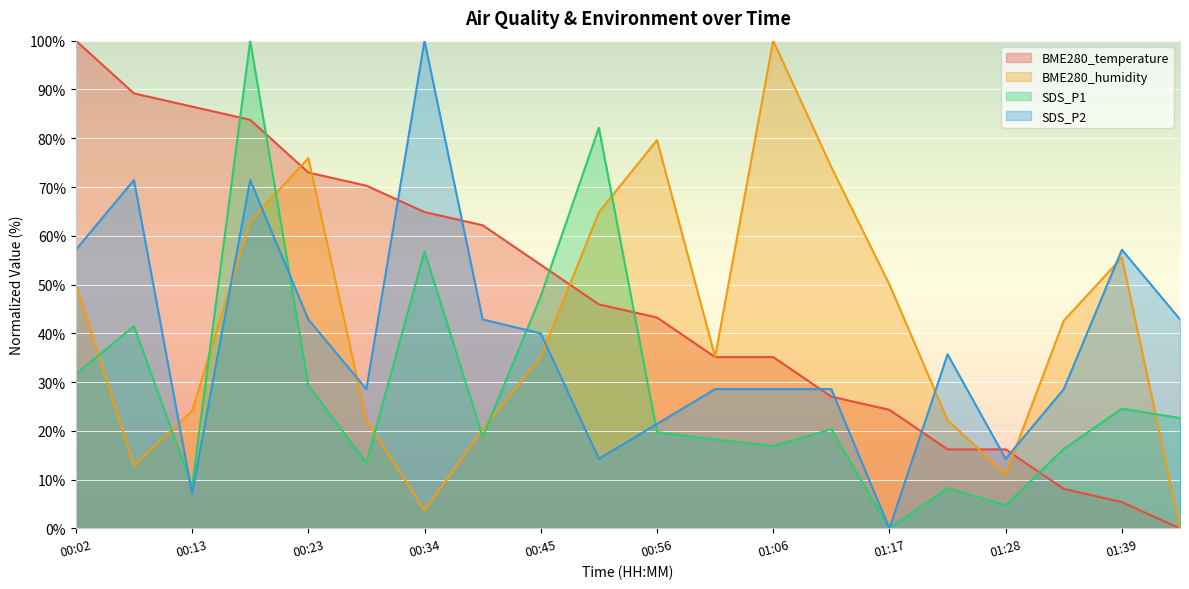

What is the difference between the maximum and minimum values in the BME280_temperature series?

100.0